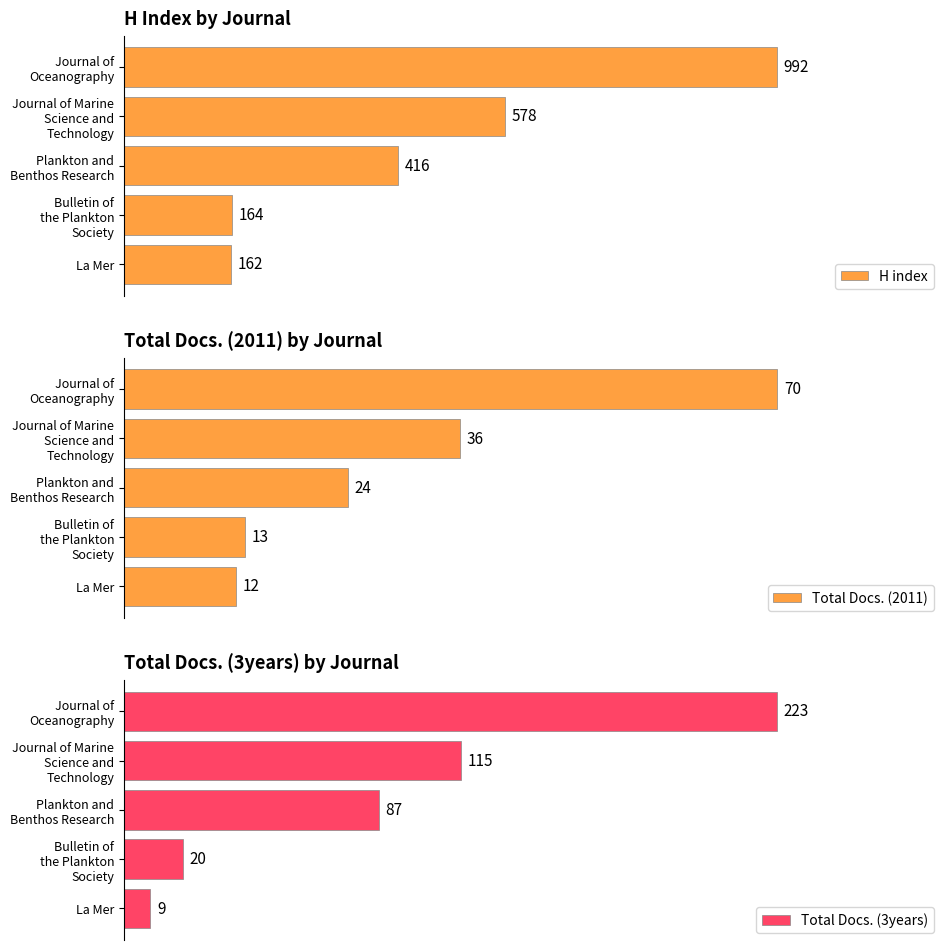

Reading right to left, transcribe all the data shown in this chart.

H index: Journal of
Oceanography=992	Journal of Marine
Science and
Technology=578	Plankton and
Benthos Research=416	Bulletin of
the Plankton
Society=164	La Mer=162
Total Docs. (2011): Journal of
Oceanography=70	Journal of Marine
Science and
Technology=36	Plankton and
Benthos Research=24	Bulletin of
the Plankton
Society=13	La Mer=12
Total Docs. (3years): Journal of
Oceanography=223	Journal of Marine
Science and
Technology=115	Plankton and
Benthos Research=87	Bulletin of
the Plankton
Society=20	La Mer=9